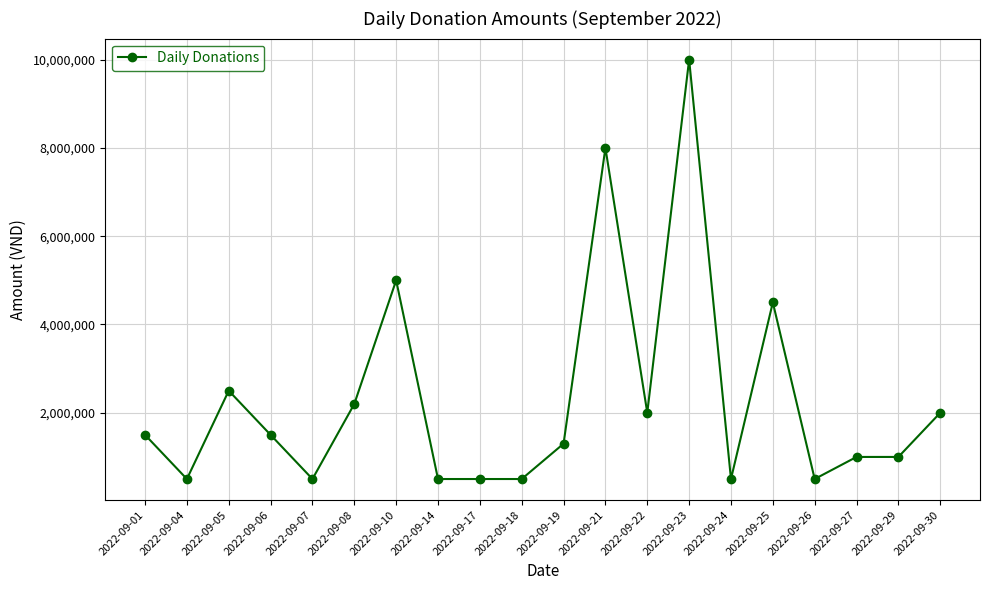

True or false: the data has more than 0 interior local peaks.

True